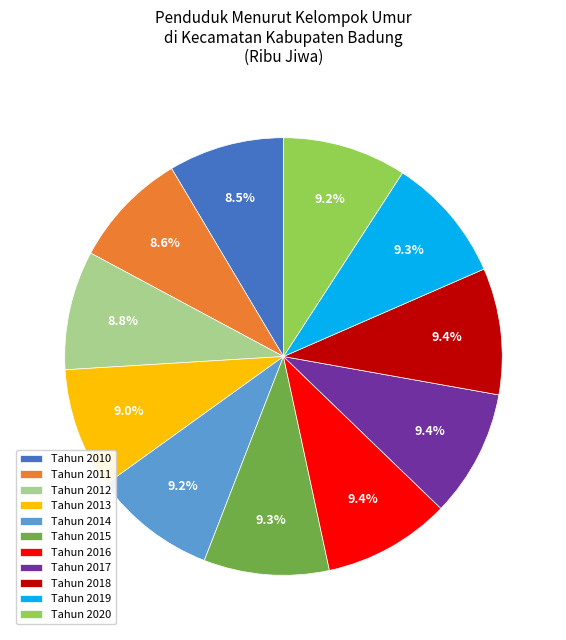

Does any single category account for the majority?

No